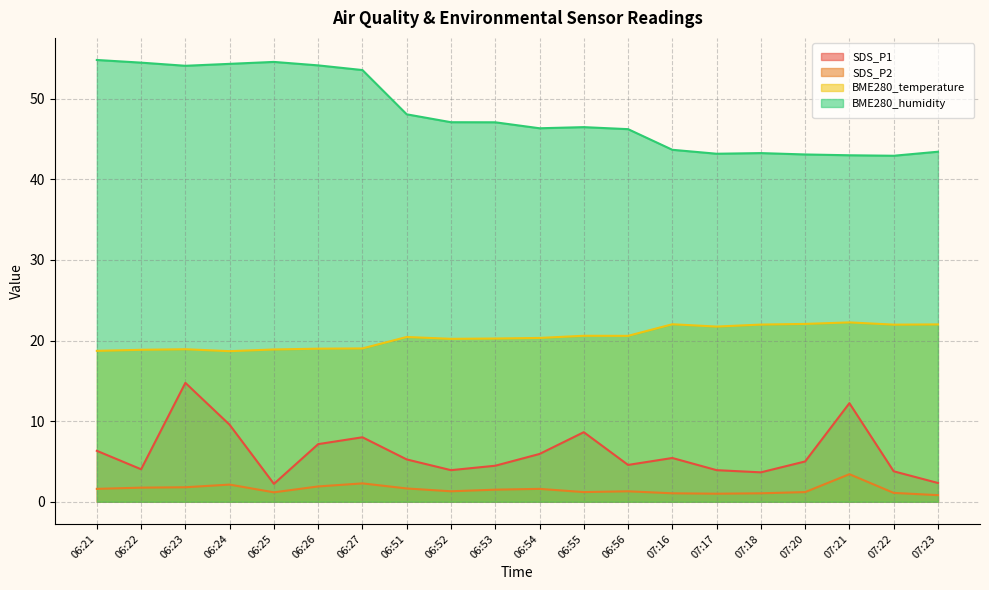

Which category has the highest value in the BME280_temperature series?

07:21